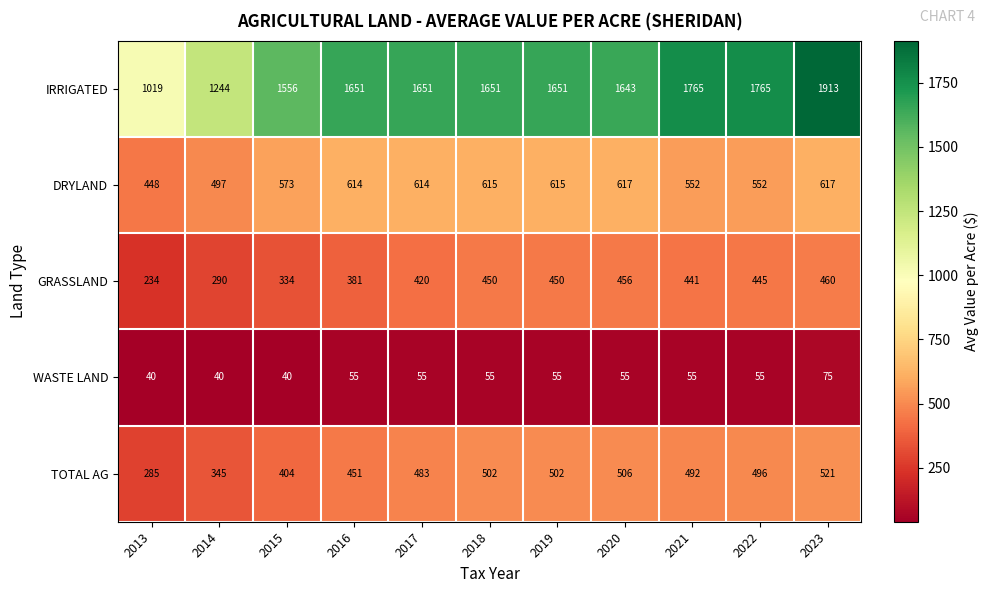

Count the number of categories in the chart.

11